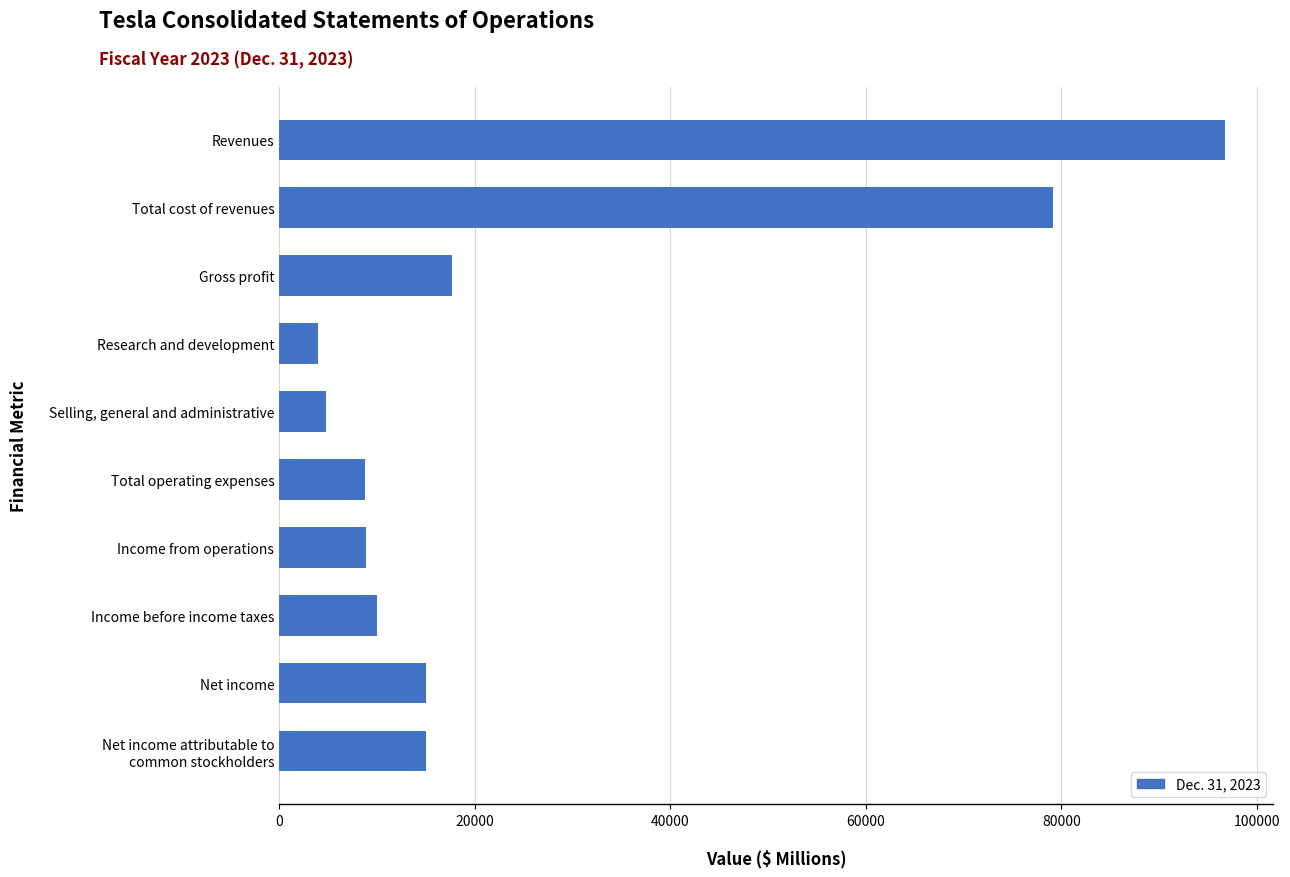

What is the change in value from Selling, general and administrative to Total operating expenses?

+3969